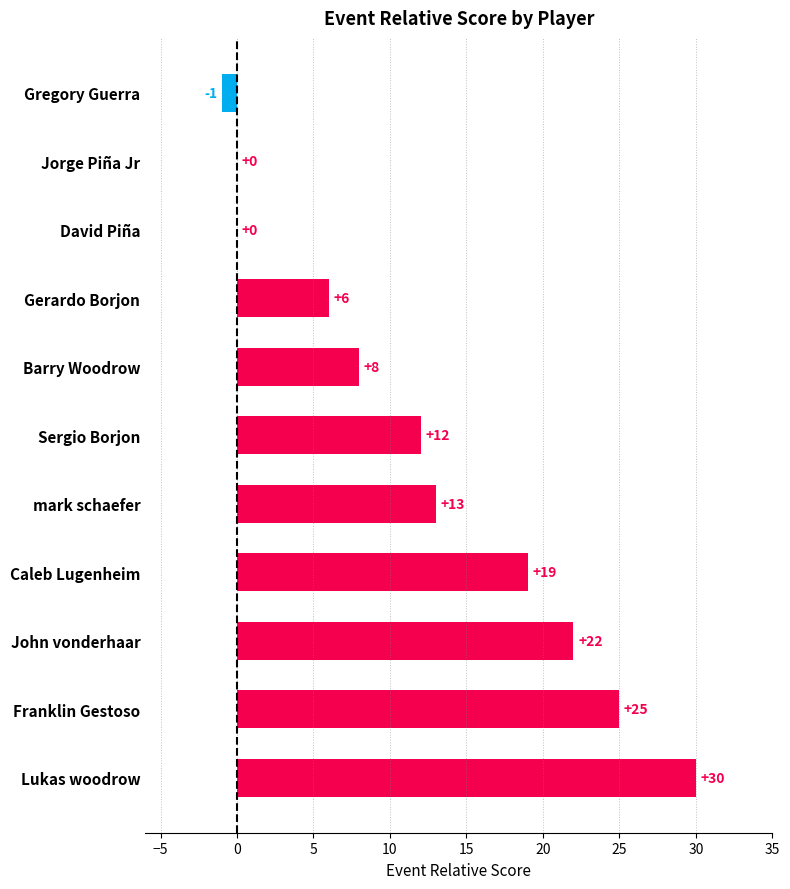

Are the bars horizontal?

Yes